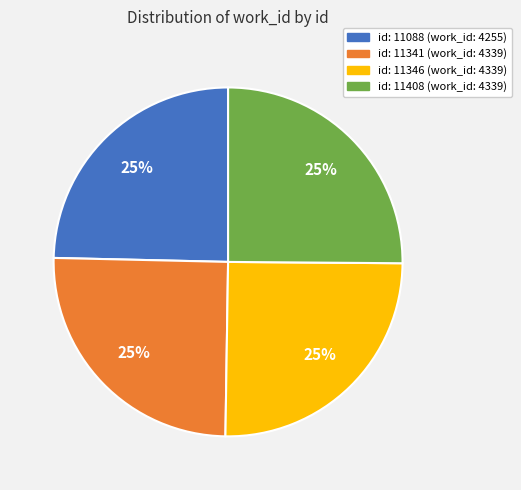

Is there any slice that represents more than half of the pie?

No